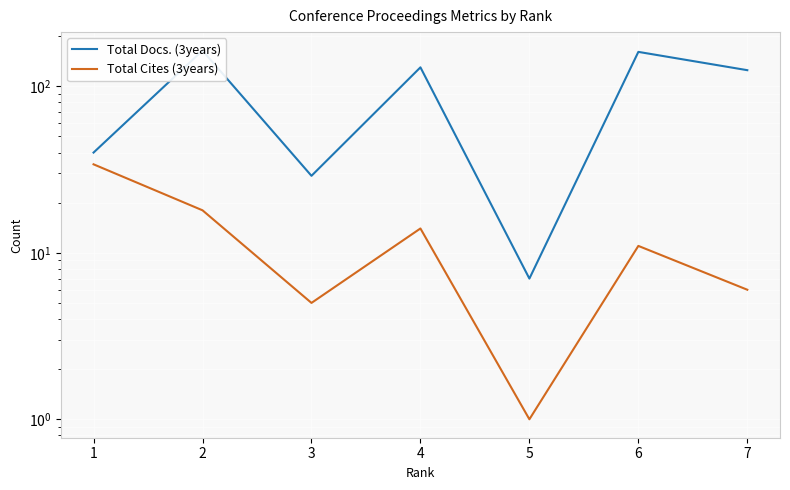

Rank the series by their maximum value, from lowest to highest.

Total Cites (3years), Total Docs. (3years)